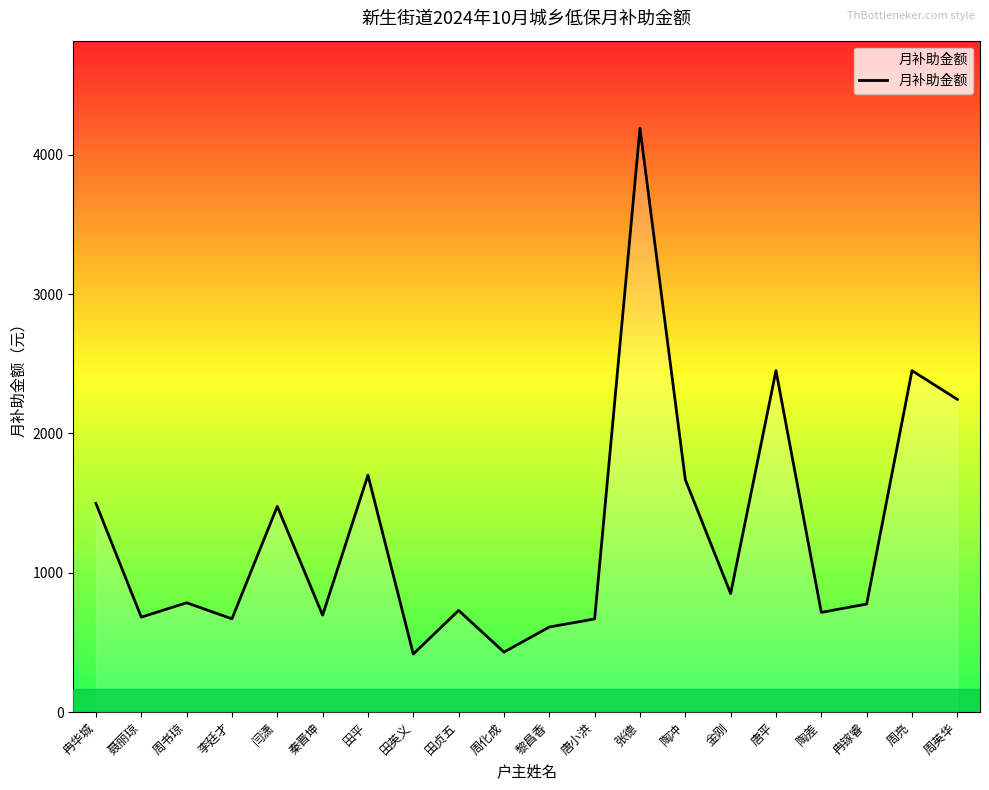

What is the difference between the maximum and minimum values?

3774